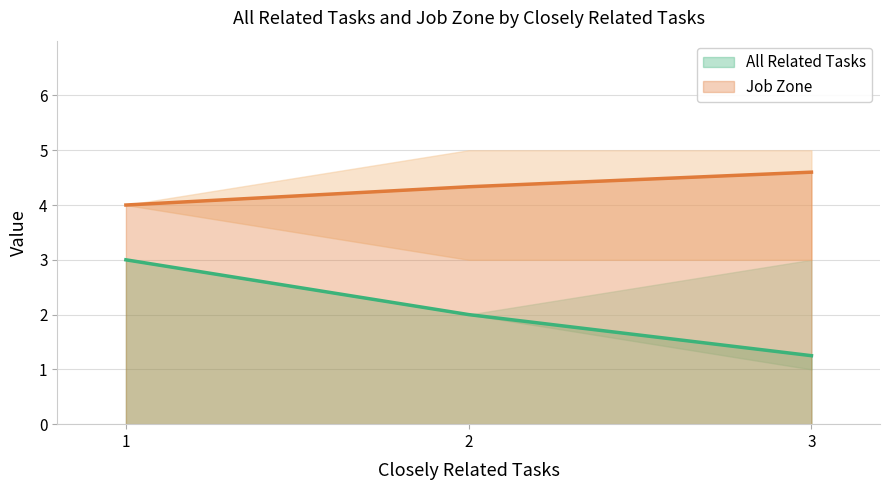

Read the value at 3.

4.6